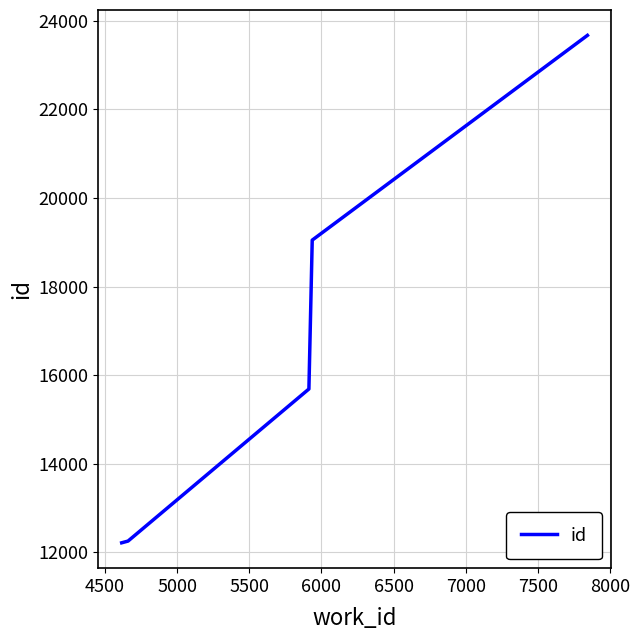

How many lines are shown in the chart?

1